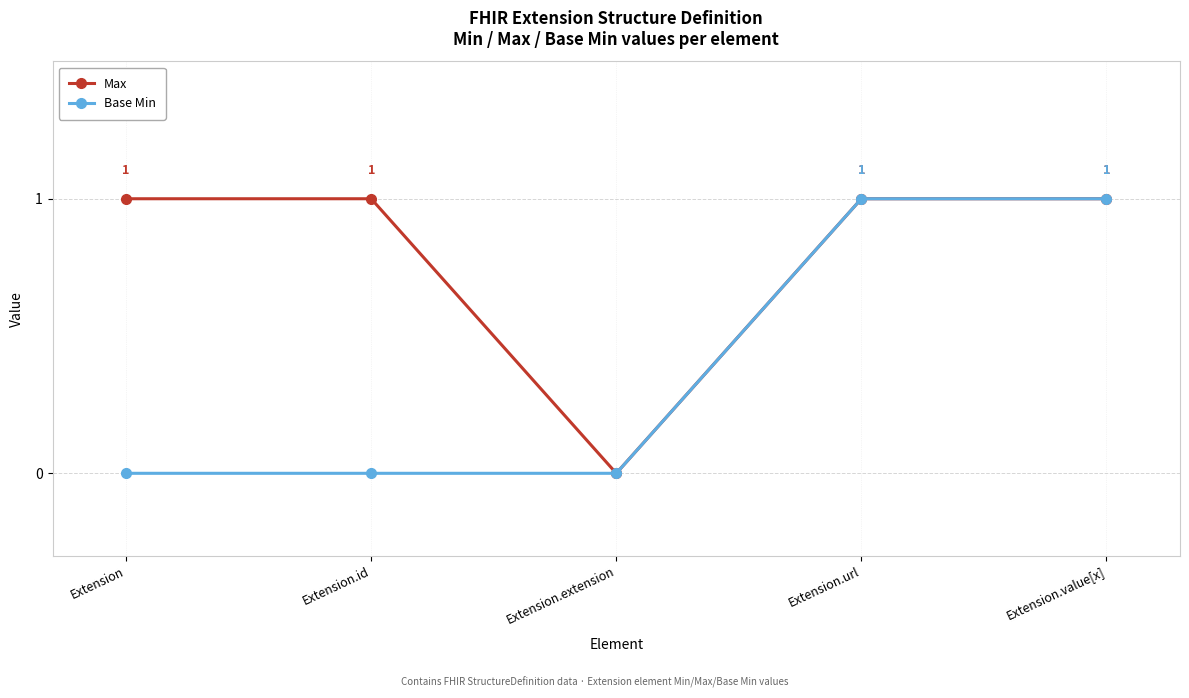

What is the difference between the maximum and minimum values in the Max series?

1